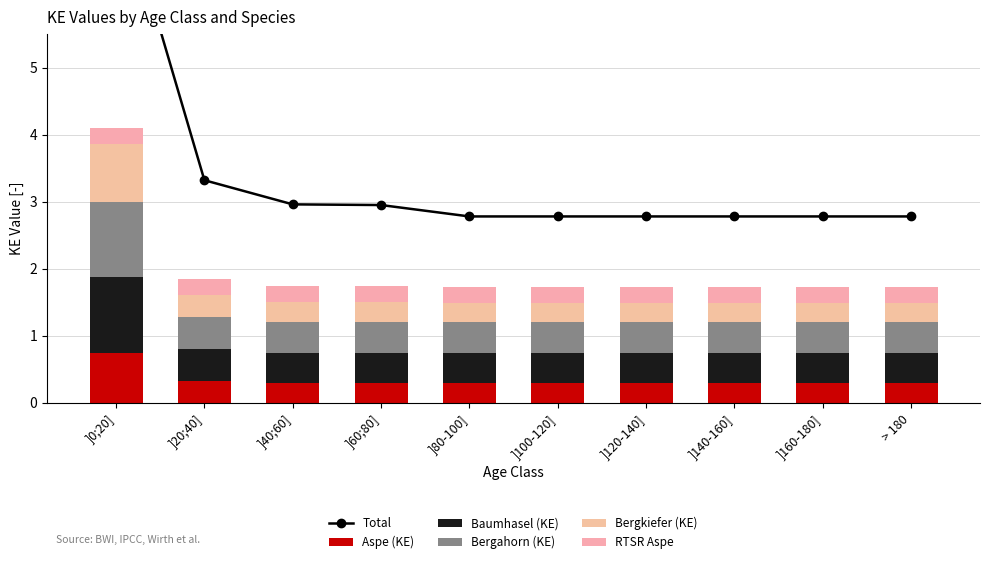

What is the label of the 2nd bar from the left?

]20;40]